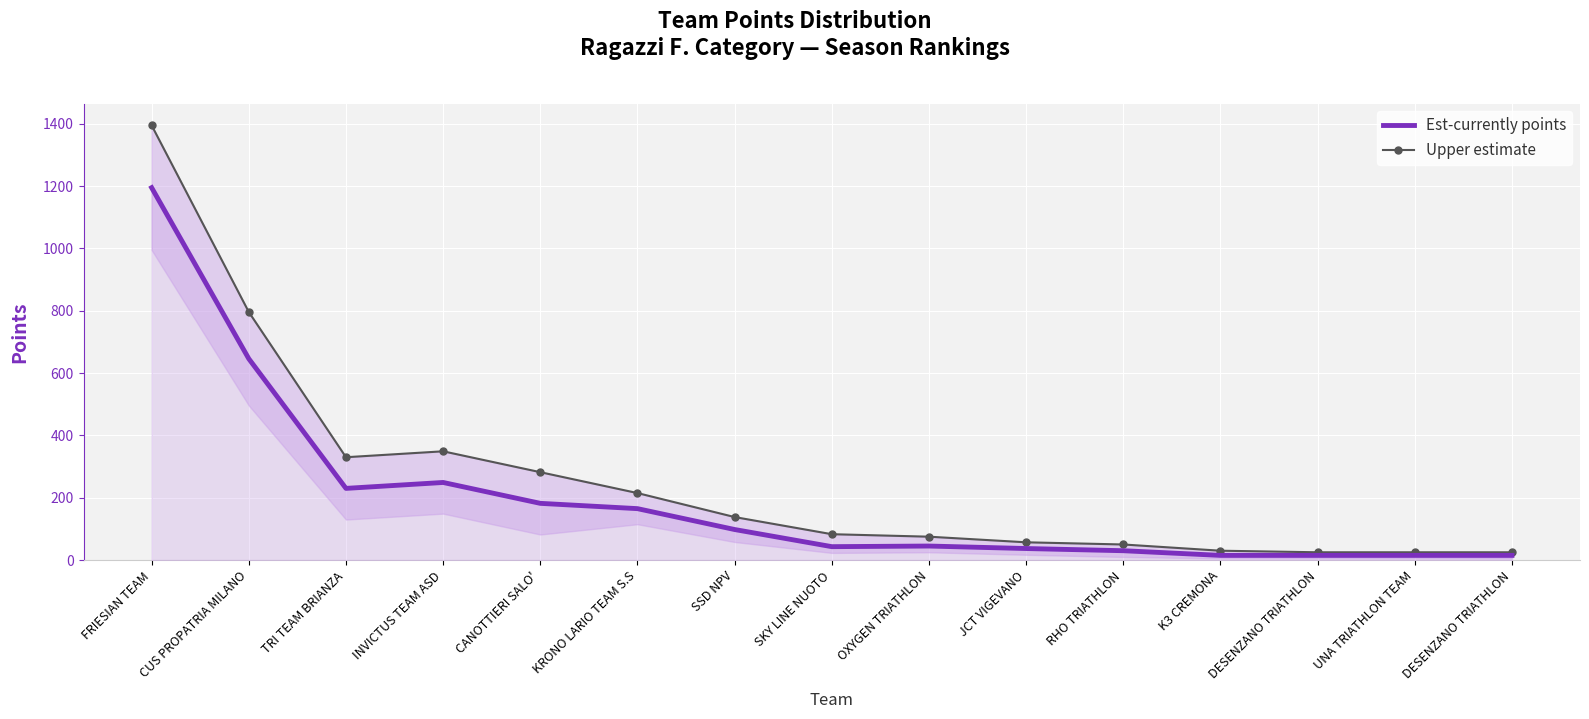

The Est-currently points series shows 246 at CANOTTIERI SALO'. True or false?

False